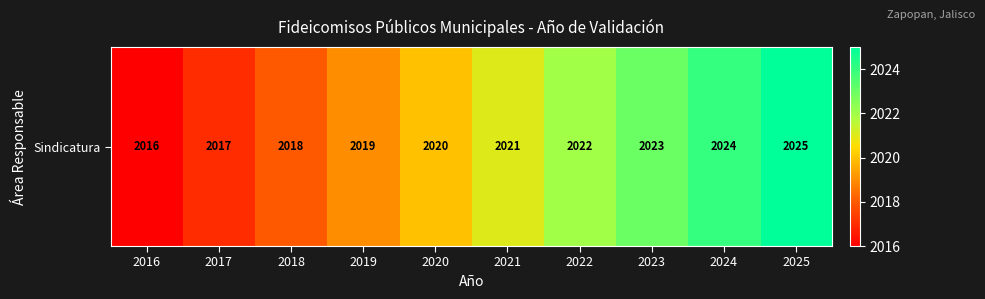

Which label corresponds to the smallest value in the chart?

2016